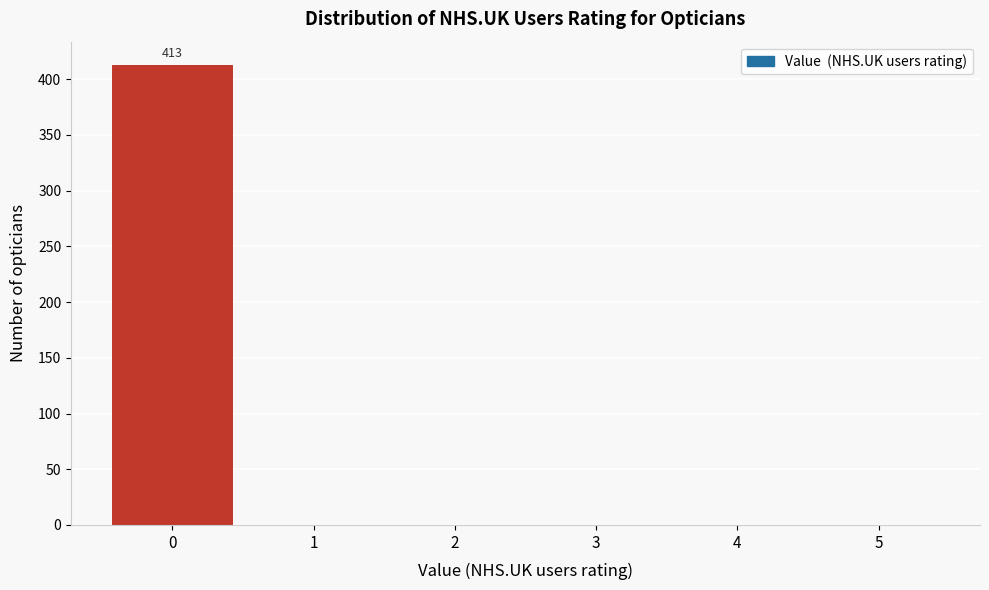

Reading right to left, extract all data points from this chart.

5=0	4=0	3=0	2=0	1=0	0=413